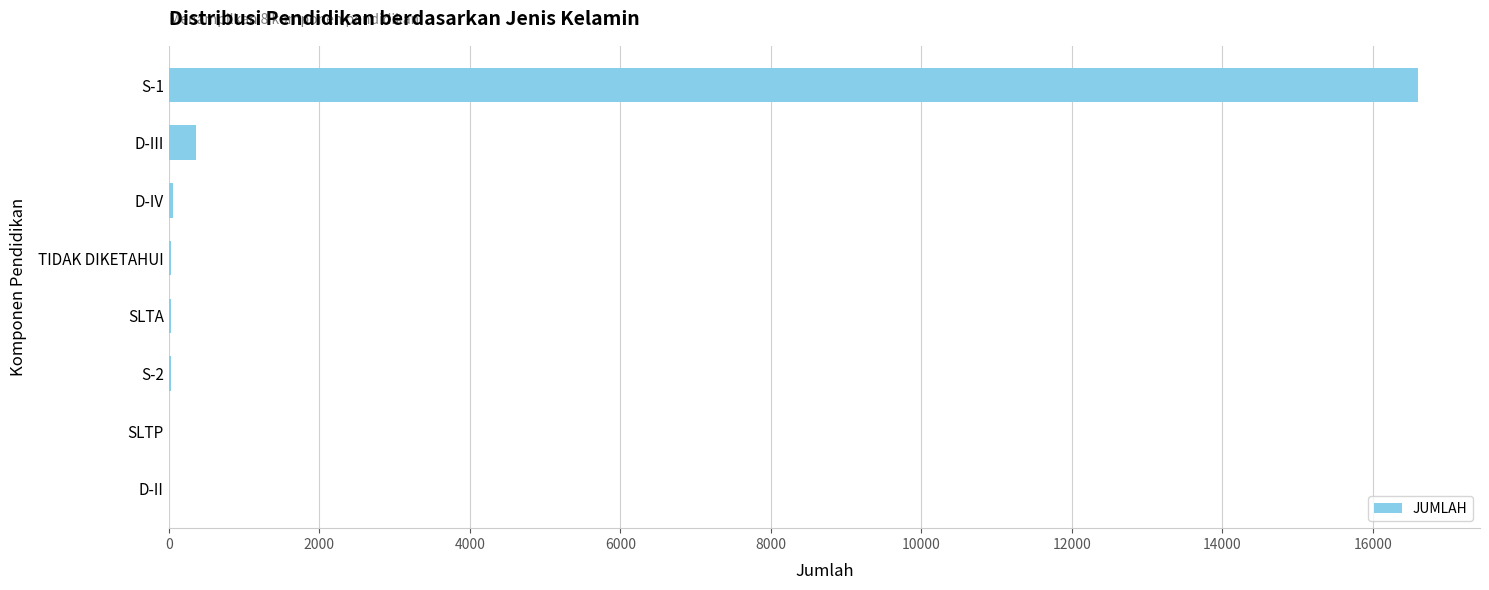

Which label corresponds to the largest value in the chart?

S-1